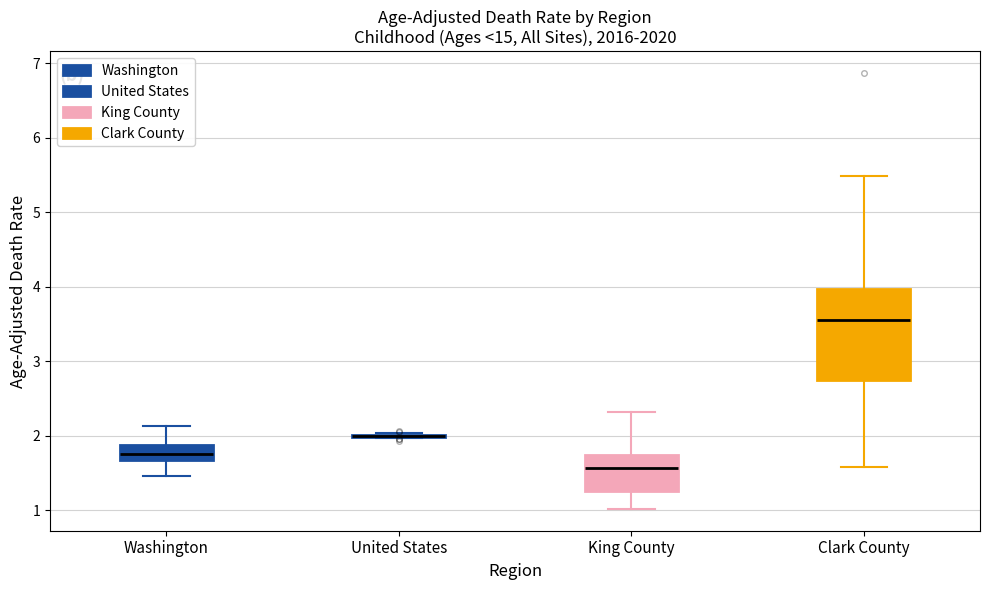

Reading left to right, transcribe this box plot: for each box, give where its median line is, the range the box spans, and where its two whiskers end, as read against the y-axis. The values are not printed on the chart, so give them approximately, as read against the axis.

Washington: median 1.8, box 1.7 to 1.9, whiskers 1.5 to 2.1
United States: box collapsed to a line at 2.0, whiskers 2.0 to 2.0
King County: median 1.6, box 1.3 to 1.7, whiskers 1.0 to 2.3
Clark County: median 3.5, box 2.8 to 4.0, whiskers 1.6 to 5.5